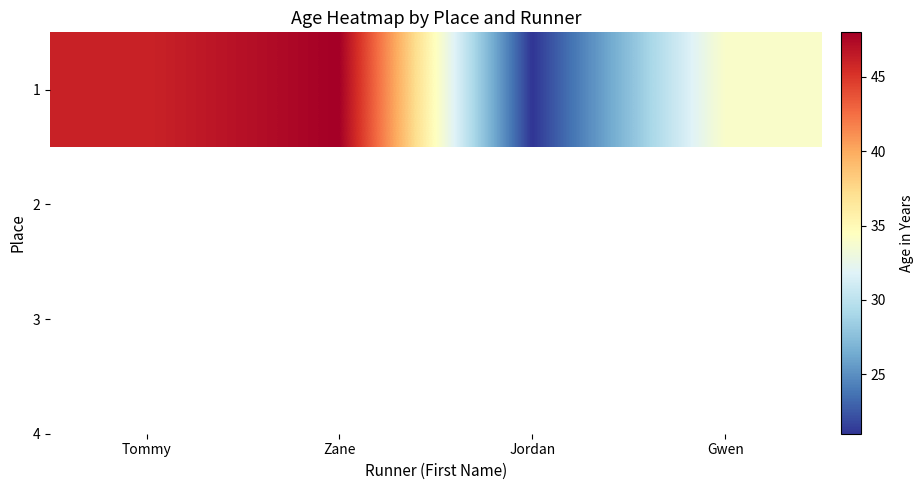

List the labels in order of value, largest first.

Zane, Tommy, Gwen, Jordan